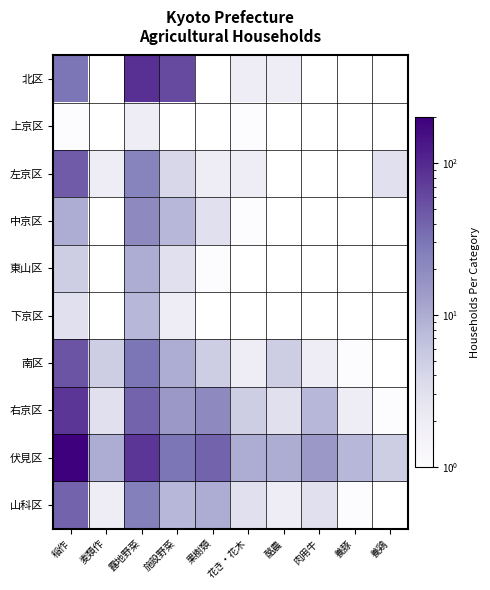

What is the greatest value displayed?

200.0